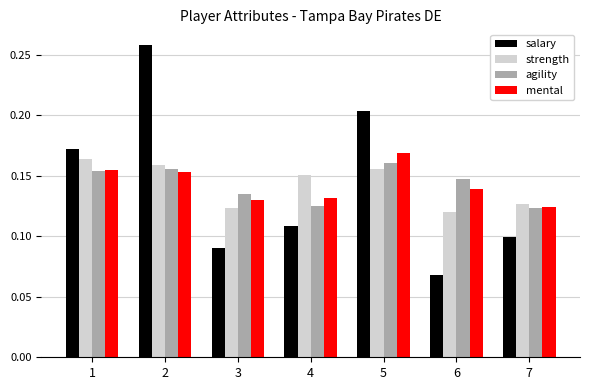

Are the bars grouped side by side (vs. stacked)?

Yes